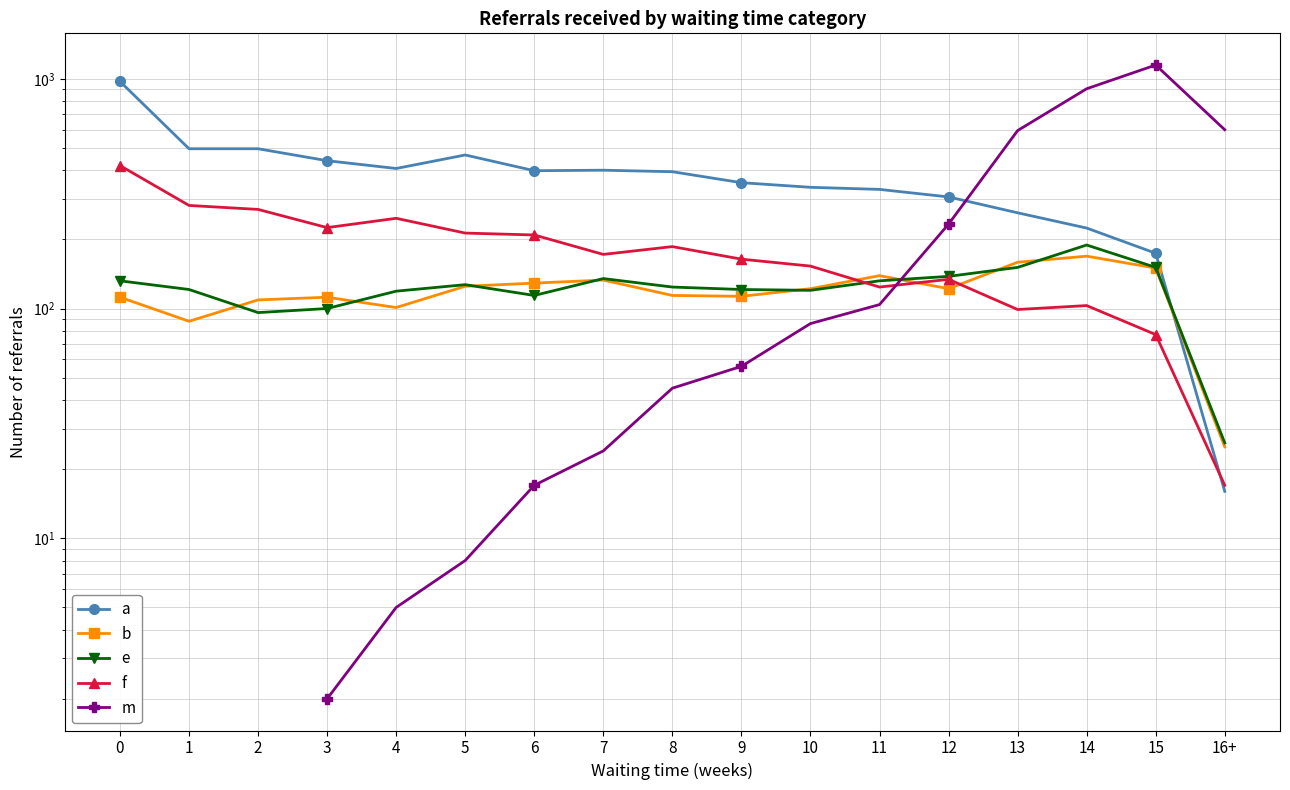

How many interior local valleys does the e series have?

3